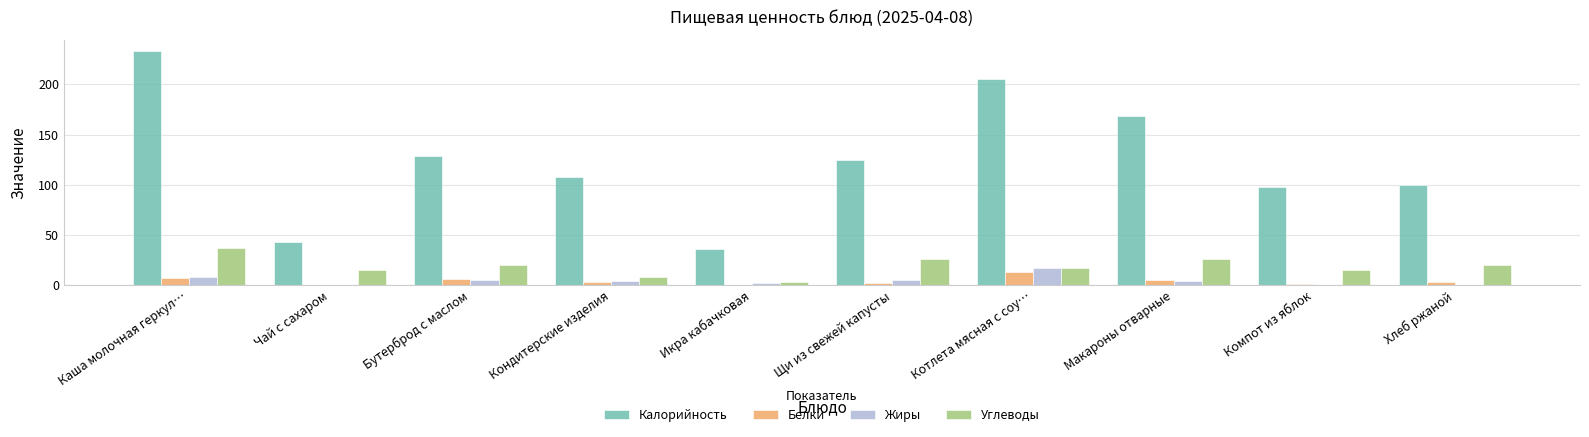

The Калорийность series shows 107.3 at Котлета мясная с соу…. True or false?

False